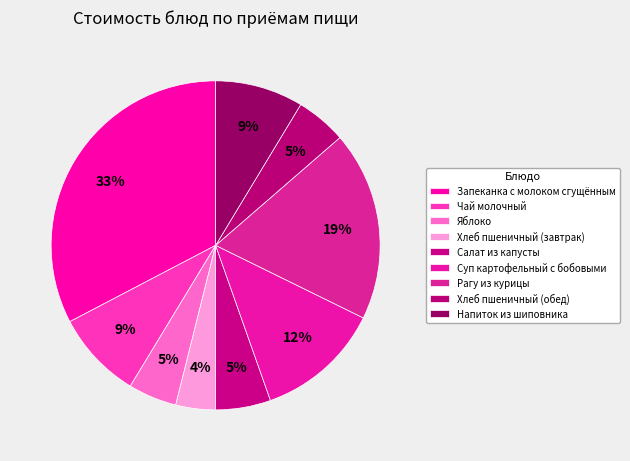

Does any single category account for the majority?

No